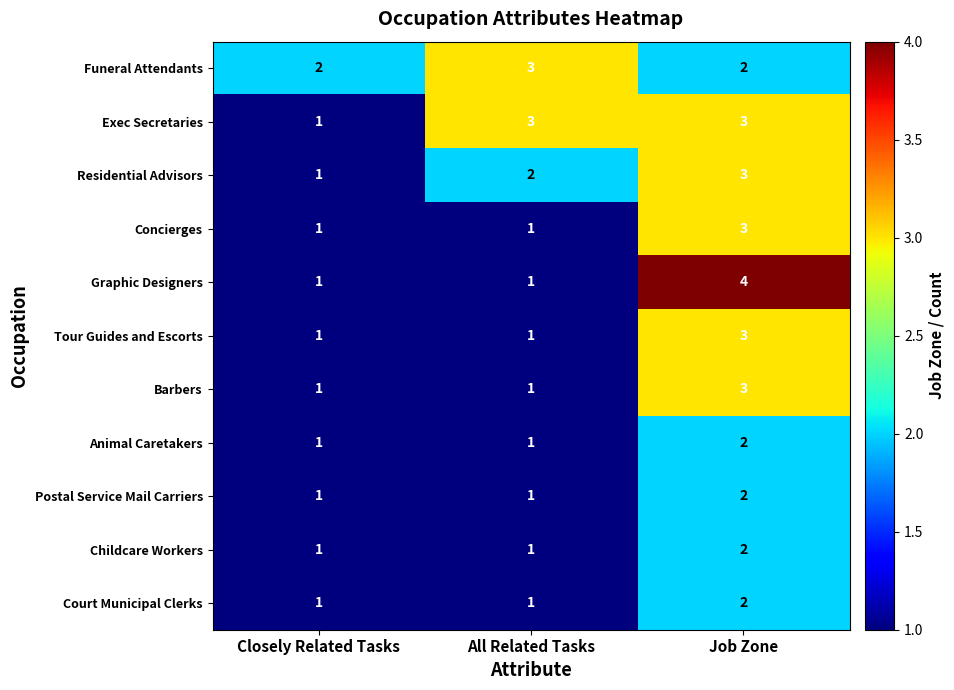

Is it true that Animal Caretakers equals 0 at Closely Related Tasks?

False